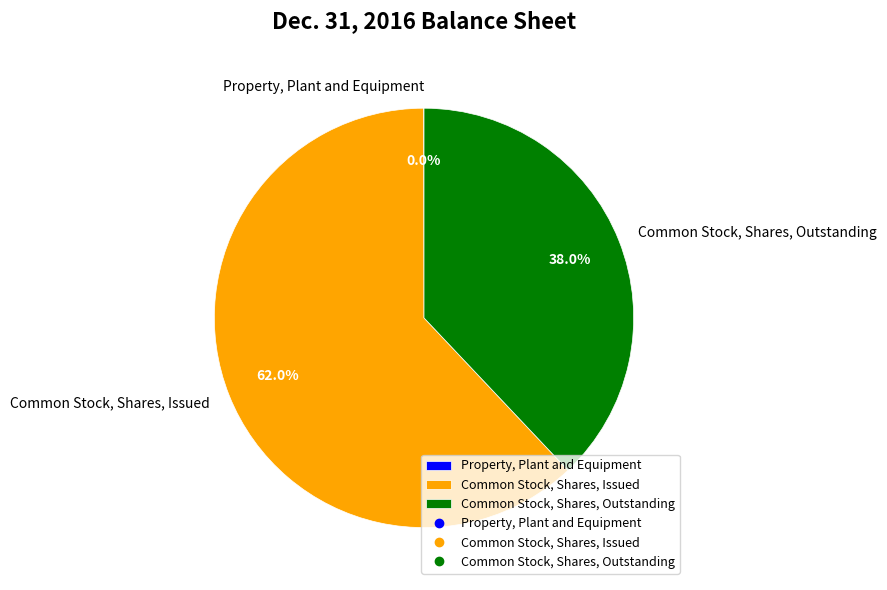

Which category has the biggest portion of the pie?

Common Stock, Shares, Issued